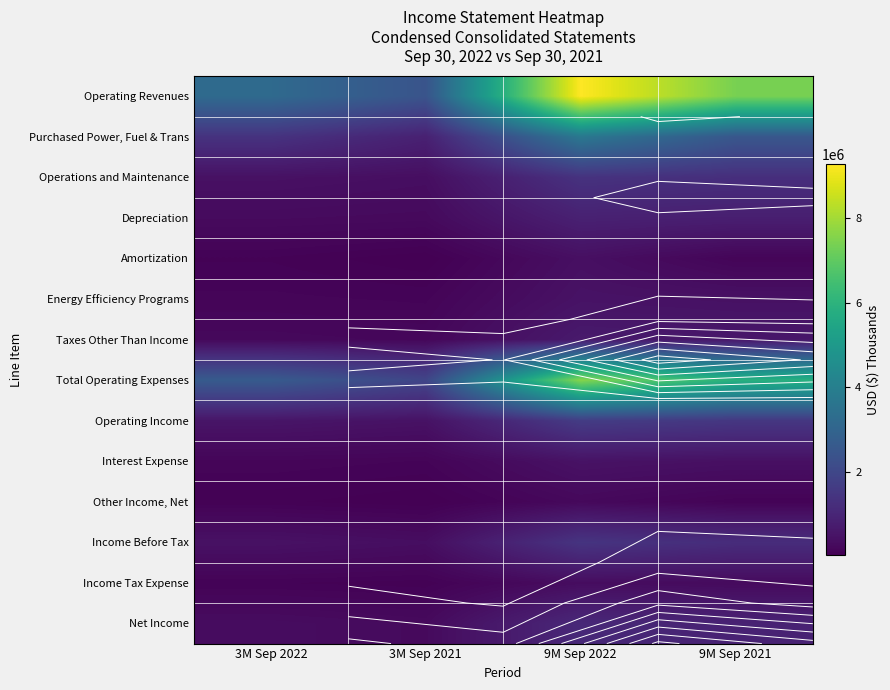

How many data points in Income Before Tax are above 1213929?

1